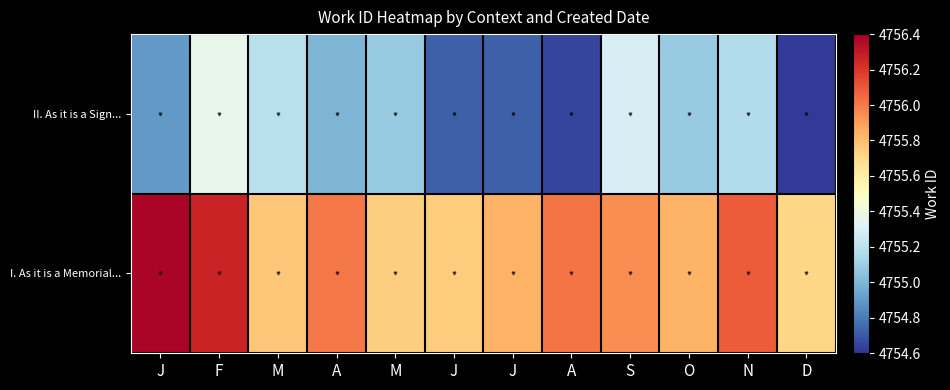

Reading left to right, transcribe all the data shown in this chart.

II. As it is a Sign...: J=4754.9	F=4755.4	M=4755.2	A=4755.0	M=4755.1	J=4754.7	J=4754.7	A=4754.6	S=4755.3	O=4755.1	N=4755.2	D=4754.6
I. As it is a Memorial...: J=4756.4	F=4756.3	M=4755.8	A=4756.0	M=4755.7	J=4755.7	J=4755.8	A=4756.0	S=4755.9	O=4755.8	N=4756.1	D=4755.7